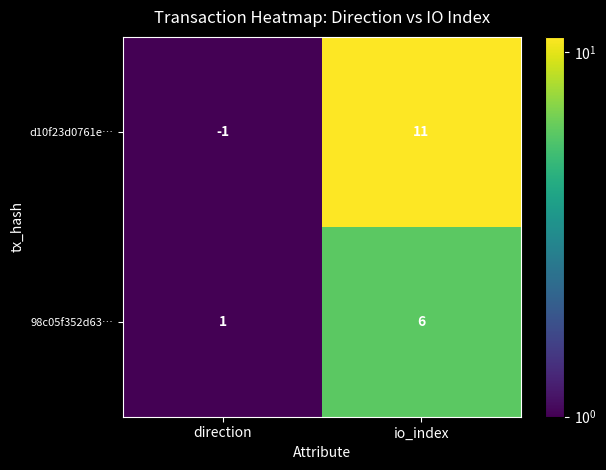

At how many categories does at least one series exceed 10?

1